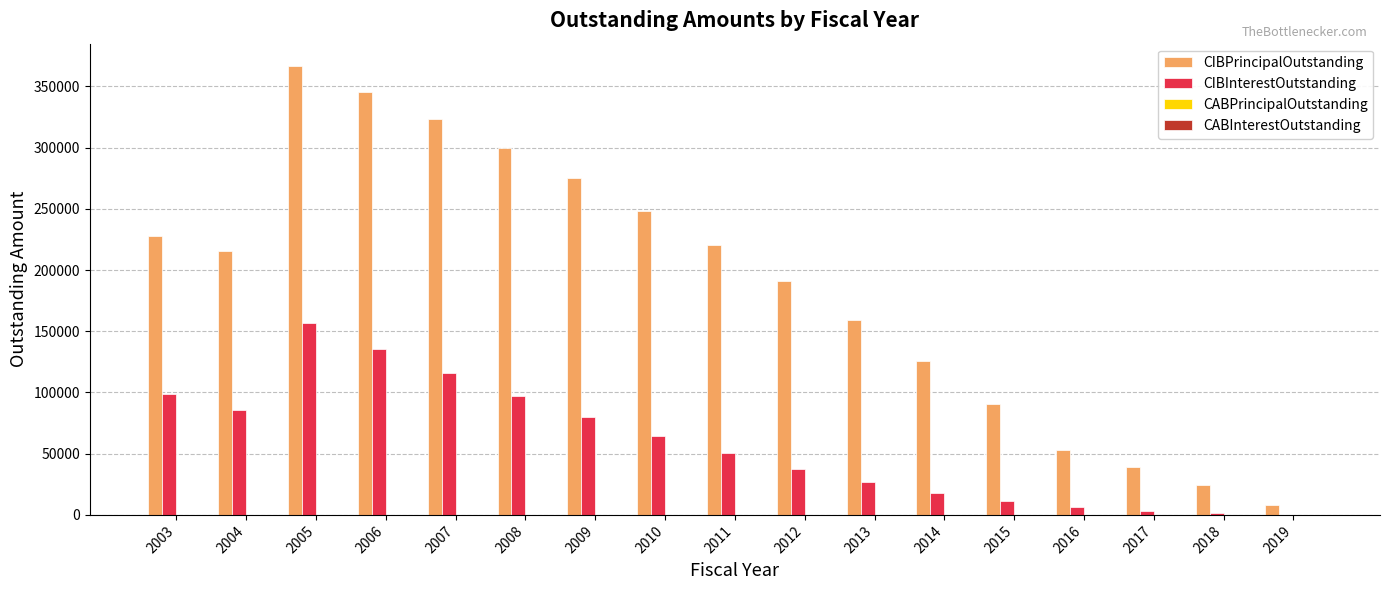

What is the maximum value shown in the chart?

366554.6